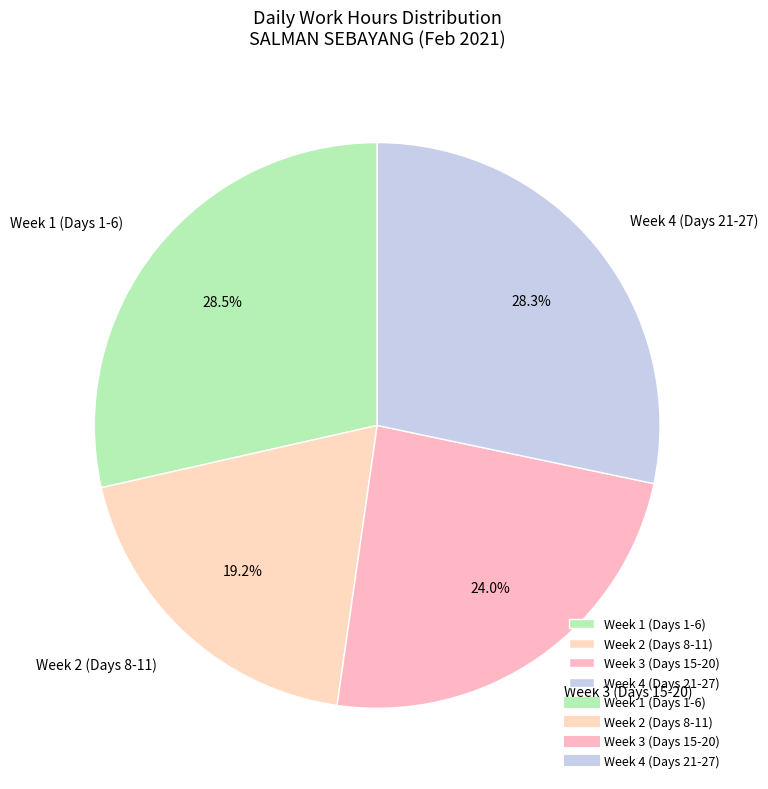

How many segments does this pie chart have?

4